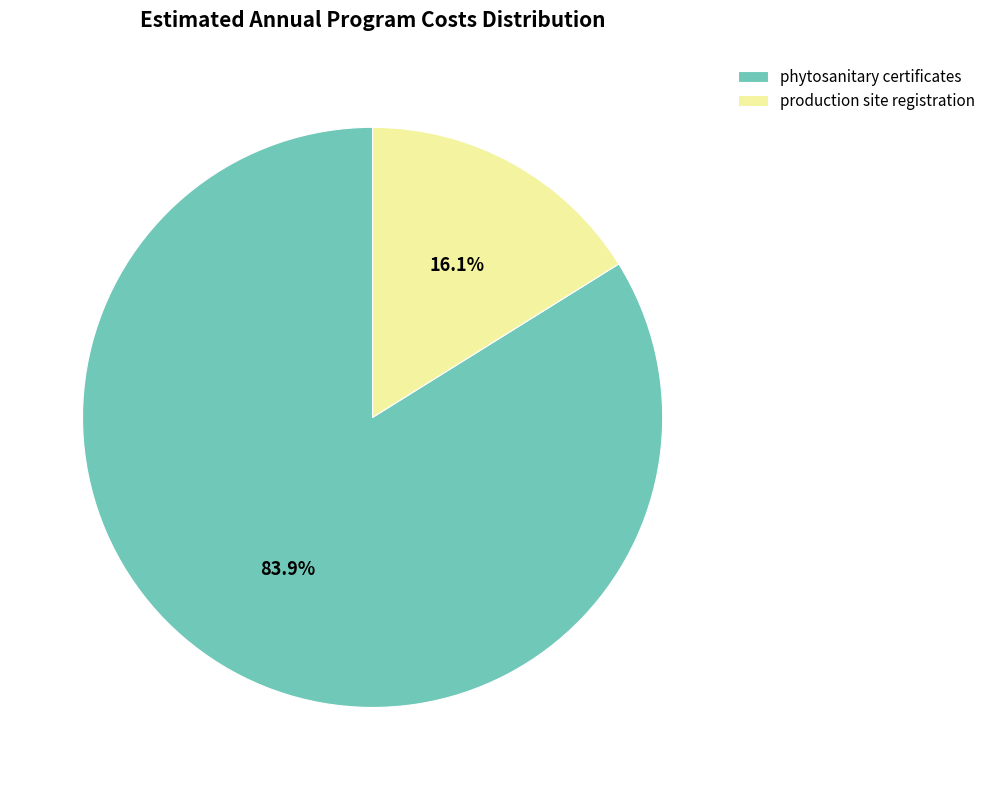

Is the sum of production site registration and phytosanitary certificates greater than half?

Yes